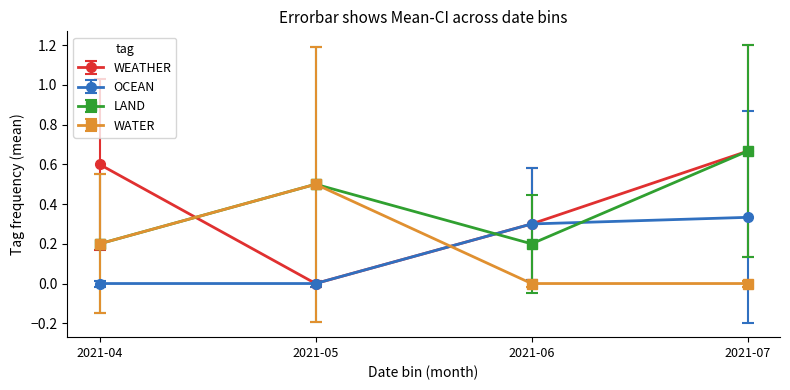

List the labels in order of WEATHER value, largest first.

2021-07, 2021-04, 2021-06, 2021-05